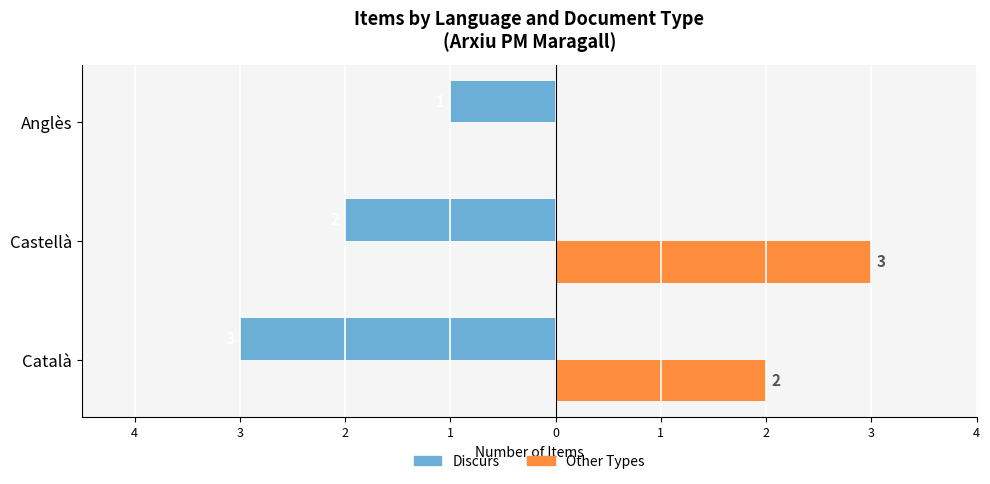

What are all the series names shown in the legend?

Discurs, Other Types